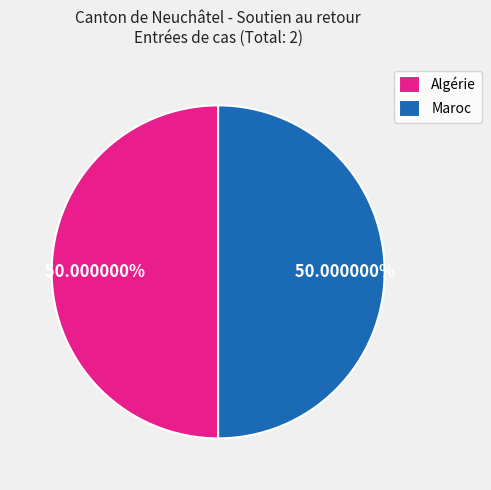

How much of the chart is everything except Maroc?

50.0%